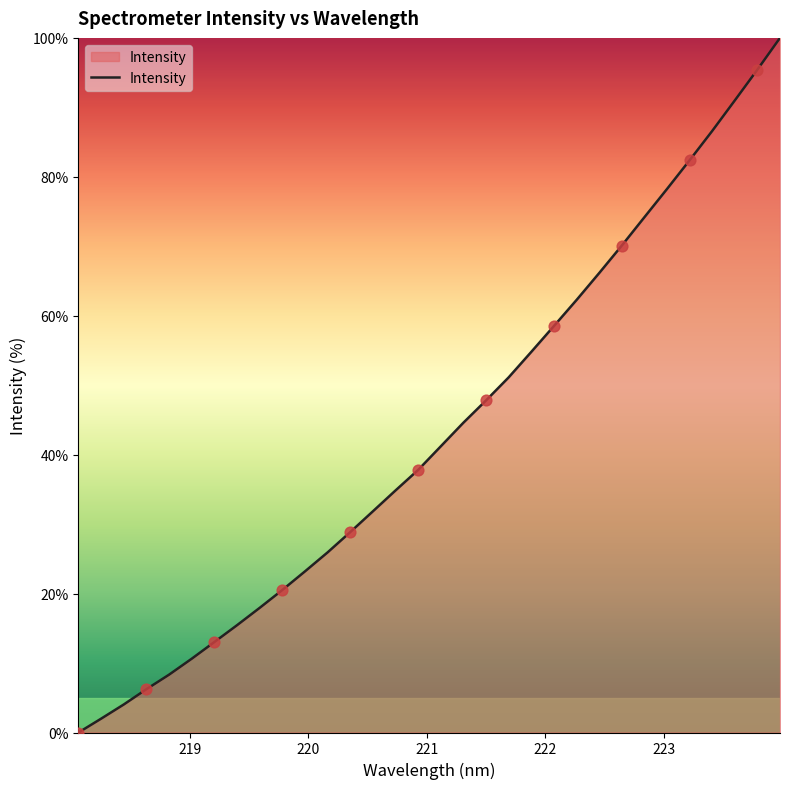

What is the greatest value displayed?

100.0